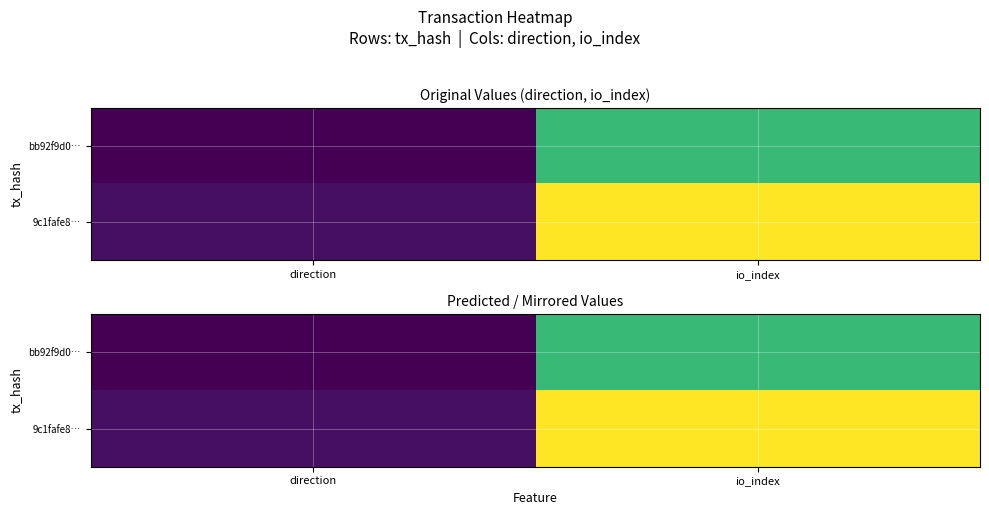

Is it true that 9c1fafe8… equals 0.0 at direction?

True